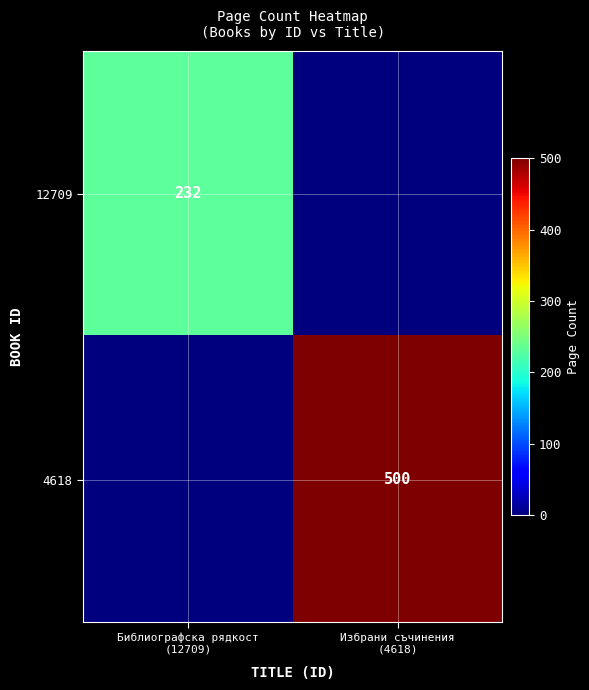

Is the value of 4618 at Библиографска рядкост (12709) greater than the value of 12709 at Избрани съчинения (4618)?

No